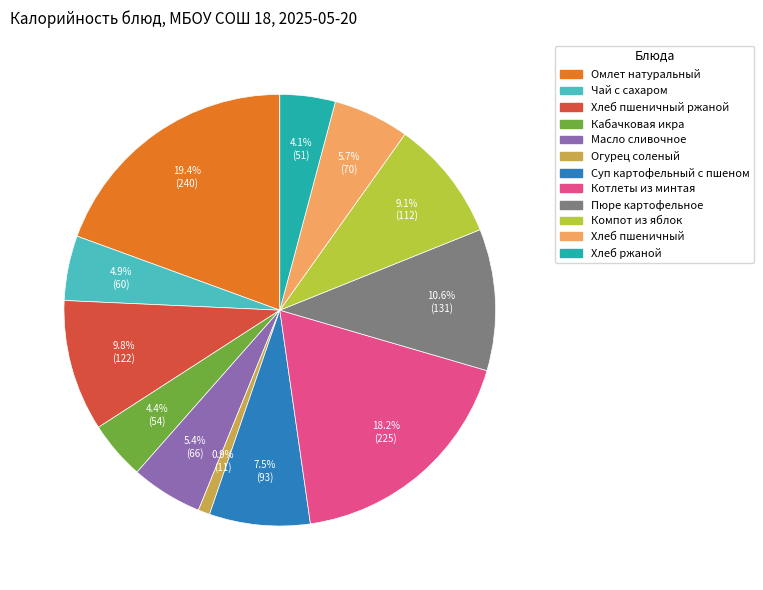

Is there a majority slice in this chart?

No